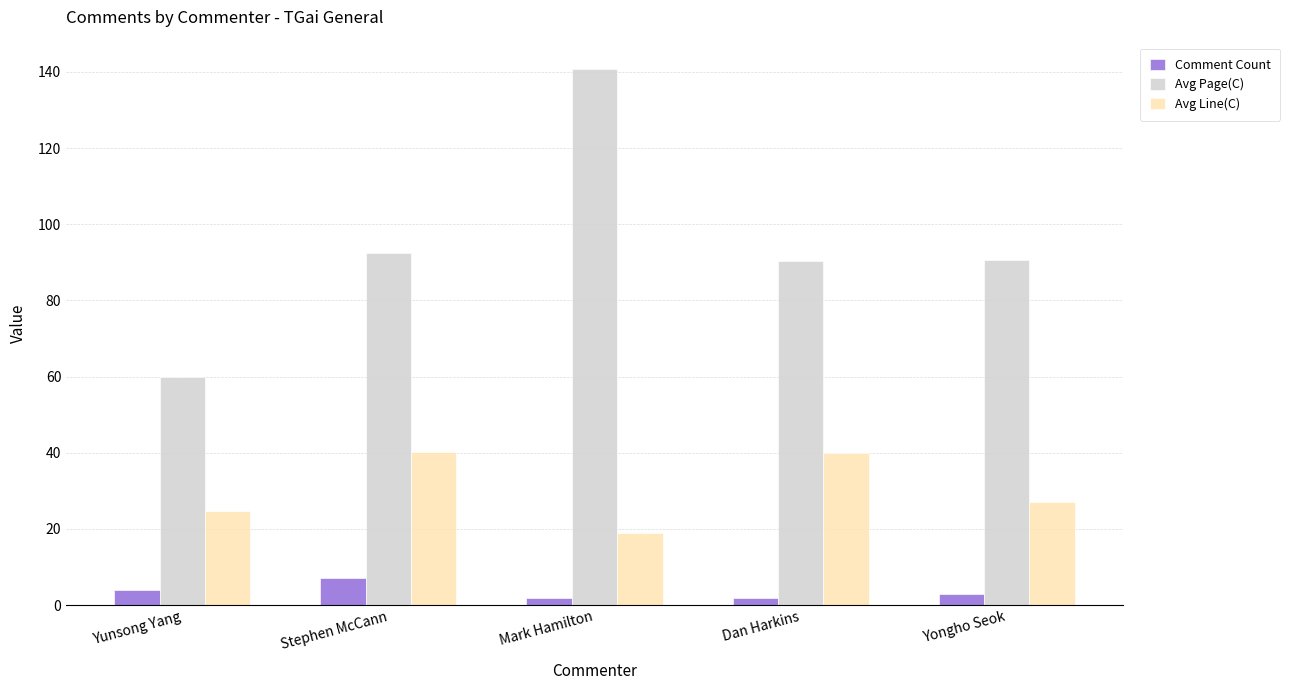

What is the difference between the highest and lowest values at Yunsong Yang?

56.0